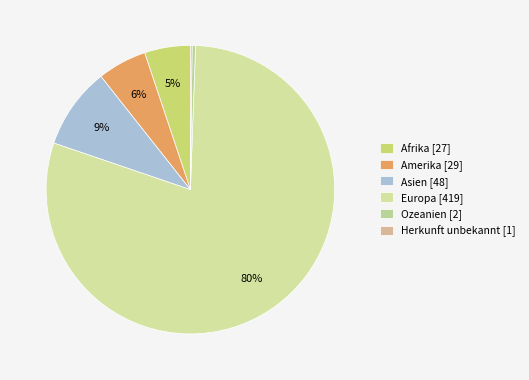

To the nearest percent, what is the combined percentage of Amerika and Europa?

85%